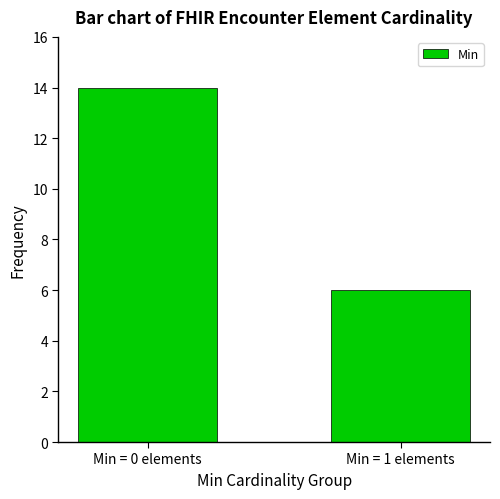

What is the approximate value at Min = 0 elements?

14